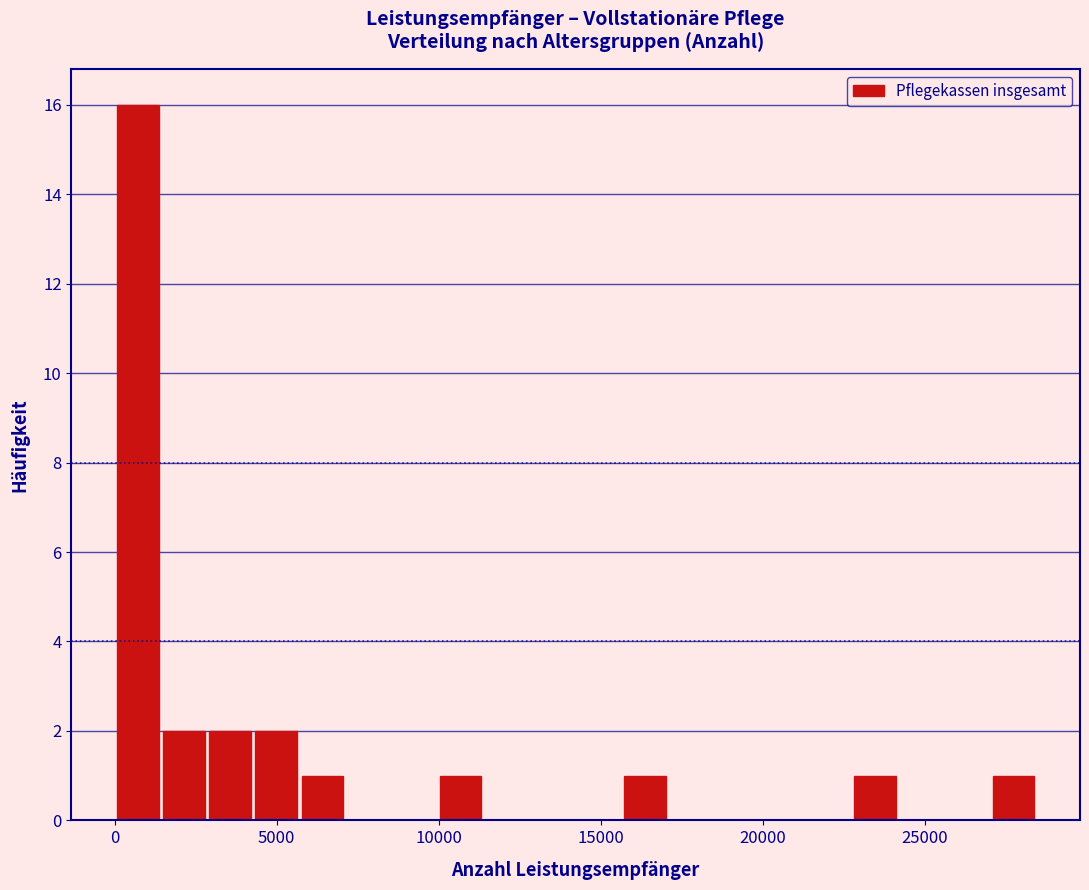

Around what value on the x-axis is the tallest bar? Give the approximate position of its centre, as read against the axis.

500